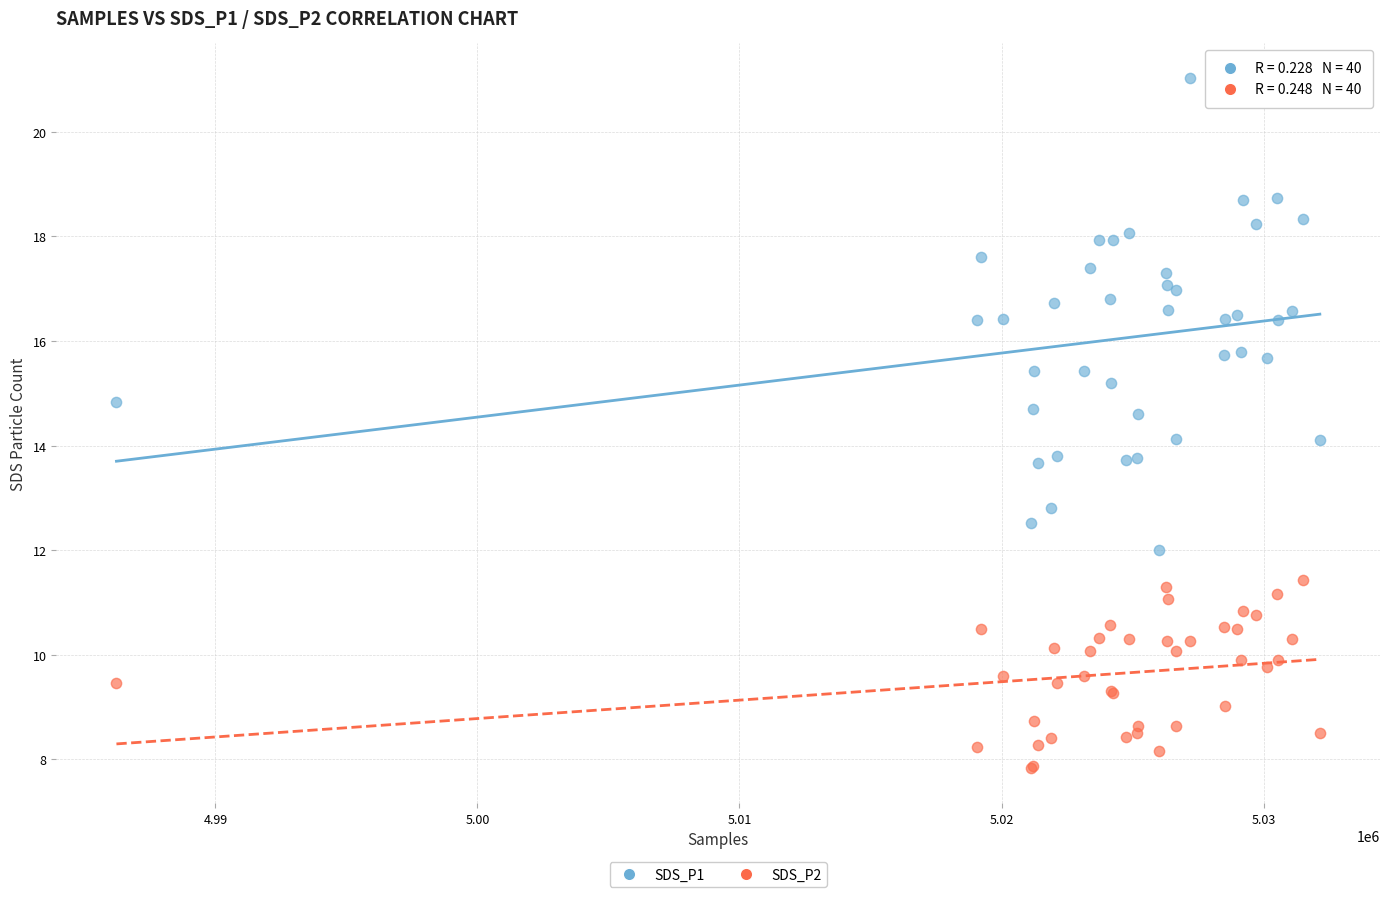

Which series reaches the minimum Y coordinate?

SDS_P2